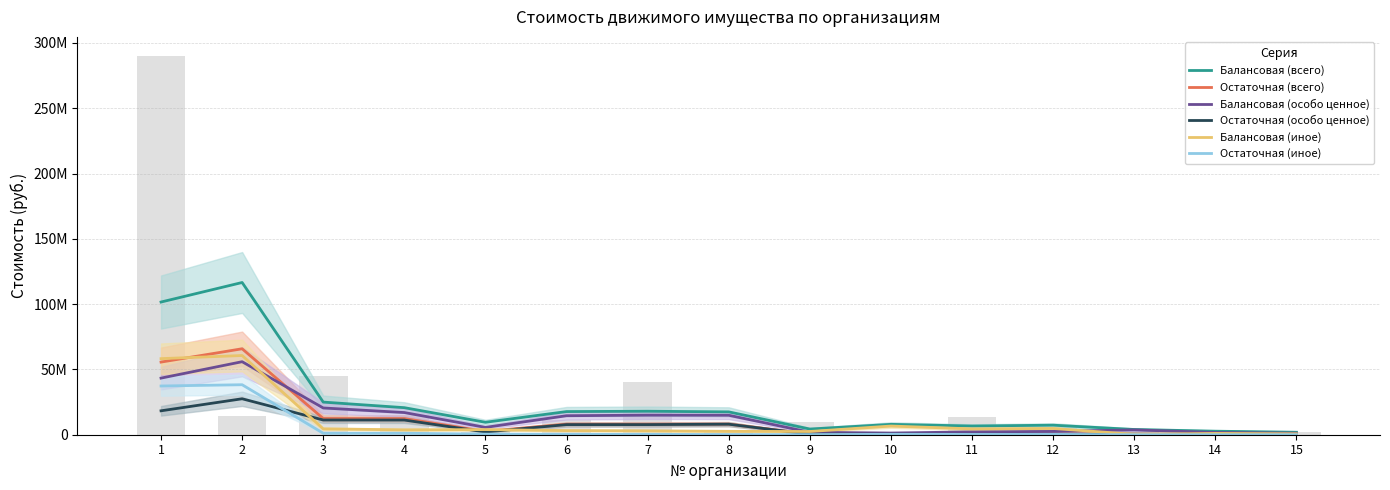

What is the sum of all Остаточная (иное) values?

79859603.4